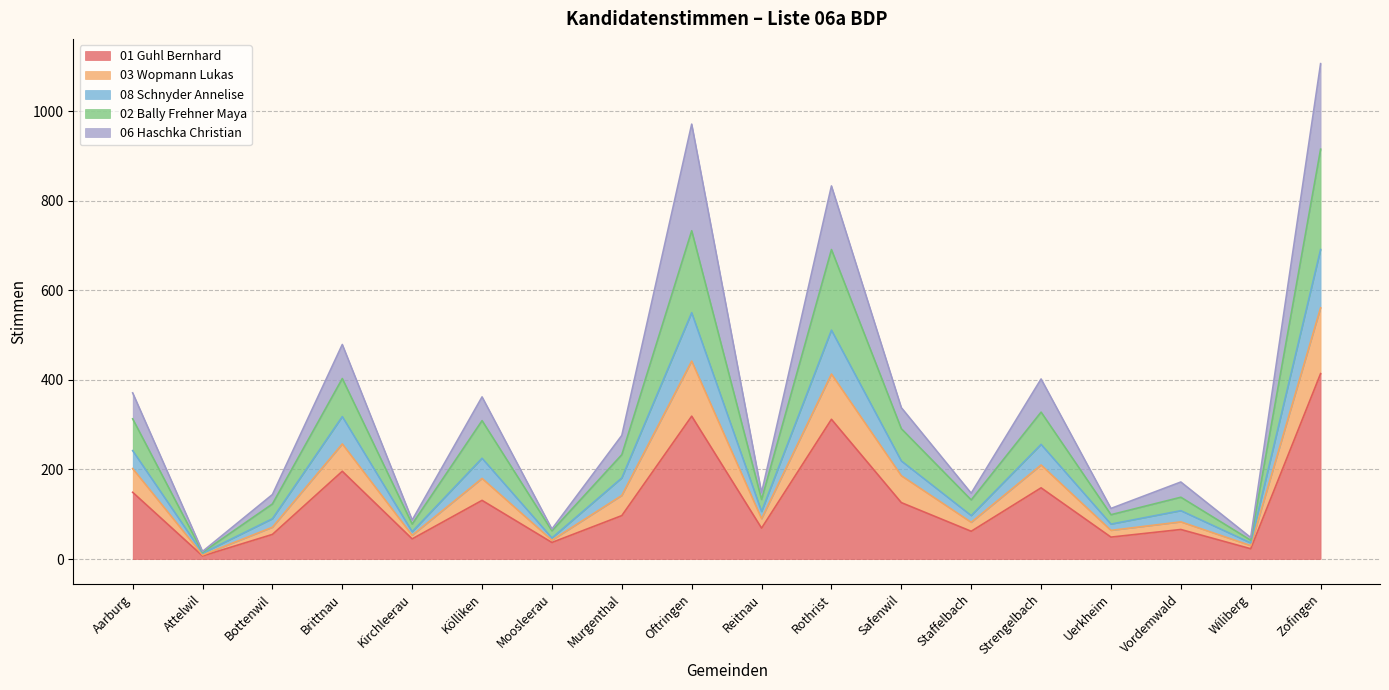

Which category has the highest value in the 01 Guhl Bernhard series?

Zofingen